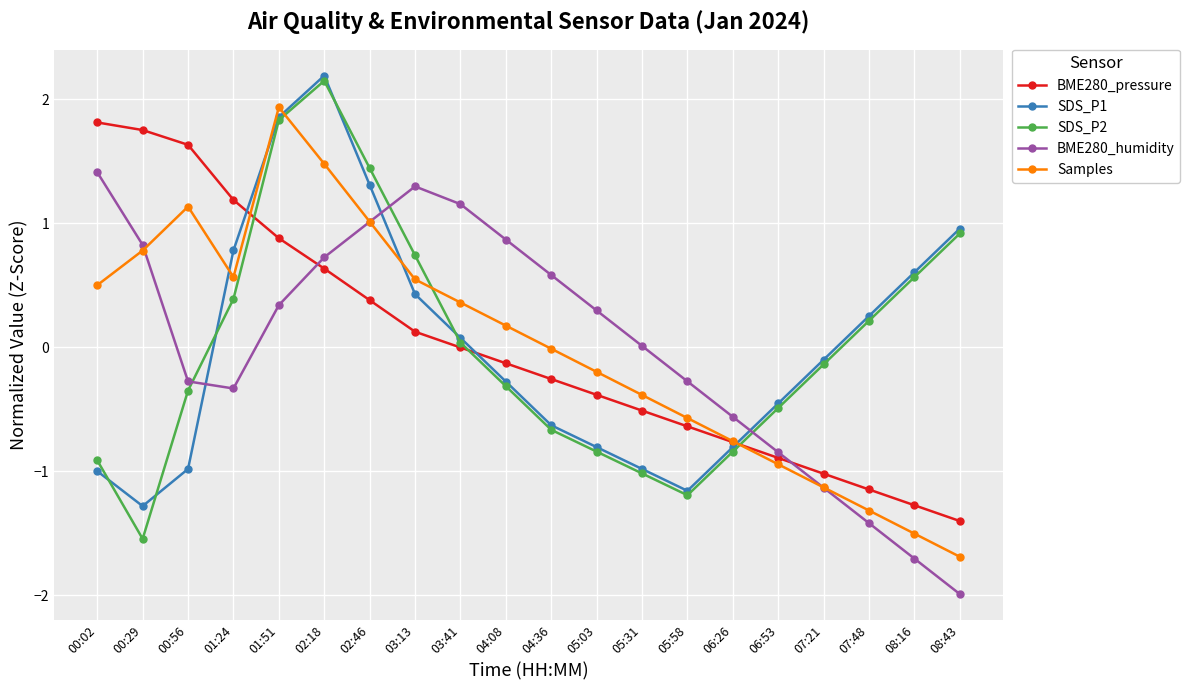

Does the chart have visible grid lines?

Yes